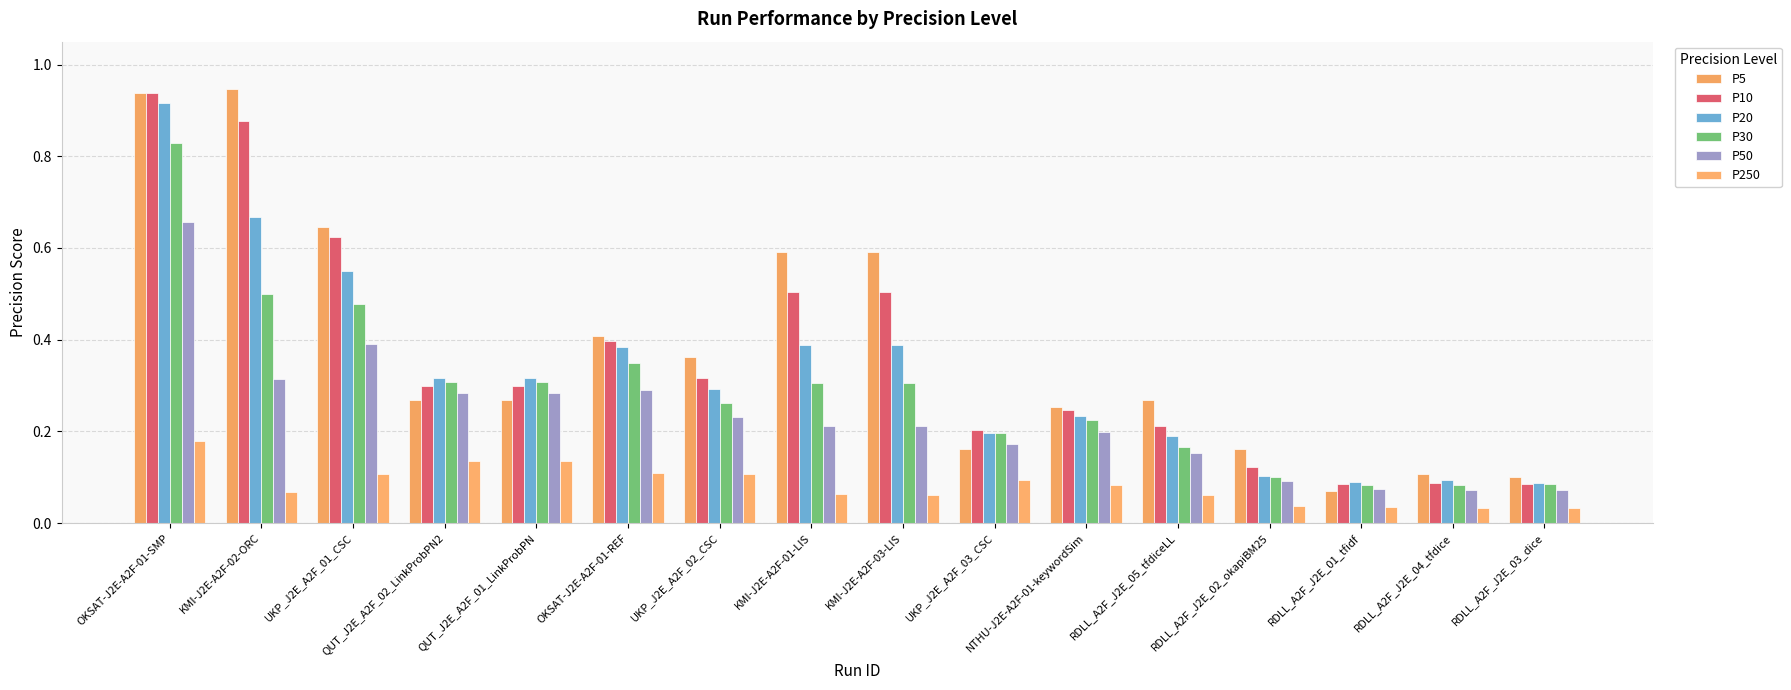

What position from the right is UKP_J2E_A2F_03_CSC?

7